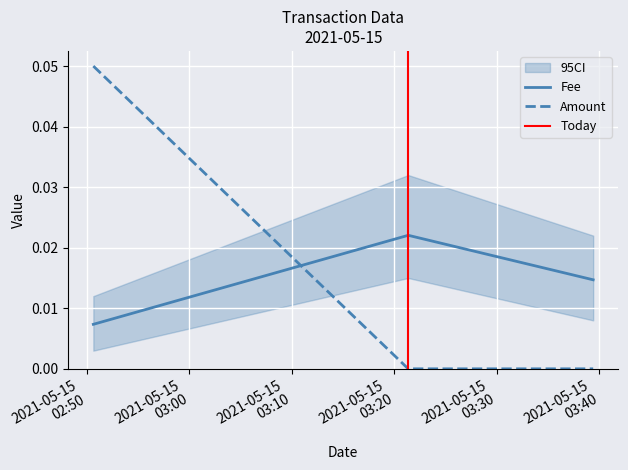

Reading left to right, extract all data points from this chart.

Fee: 2021-05-15 02:50:37=0.0	2021-05-15 03:21:21=0.0	2021-05-15 03:39:24=0.0
Amount: 2021-05-15 02:50:37=0.1	2021-05-15 03:21:21=0.0	2021-05-15 03:39:24=0.0